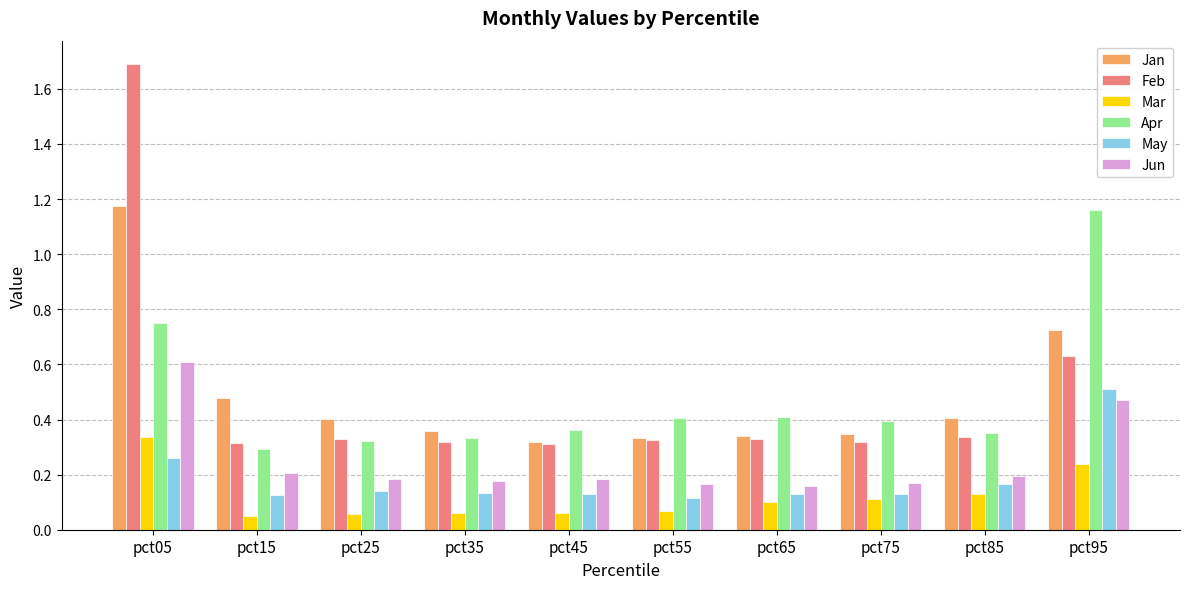

What are all the series names shown in the legend?

Jan, Feb, Mar, Apr, May, Jun